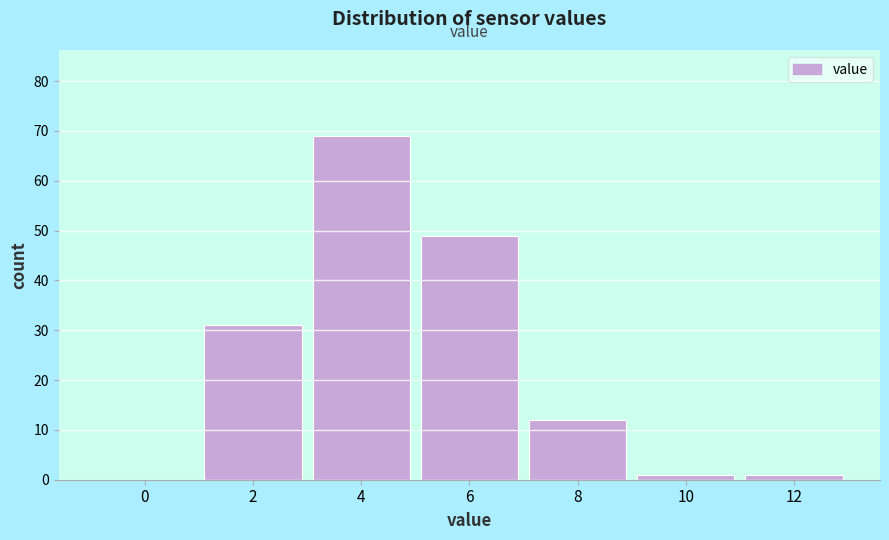

Reading right to left, transcribe all the data shown in this chart.

12=1	10=1	8=12	6=49	4=69	2=31	0=0